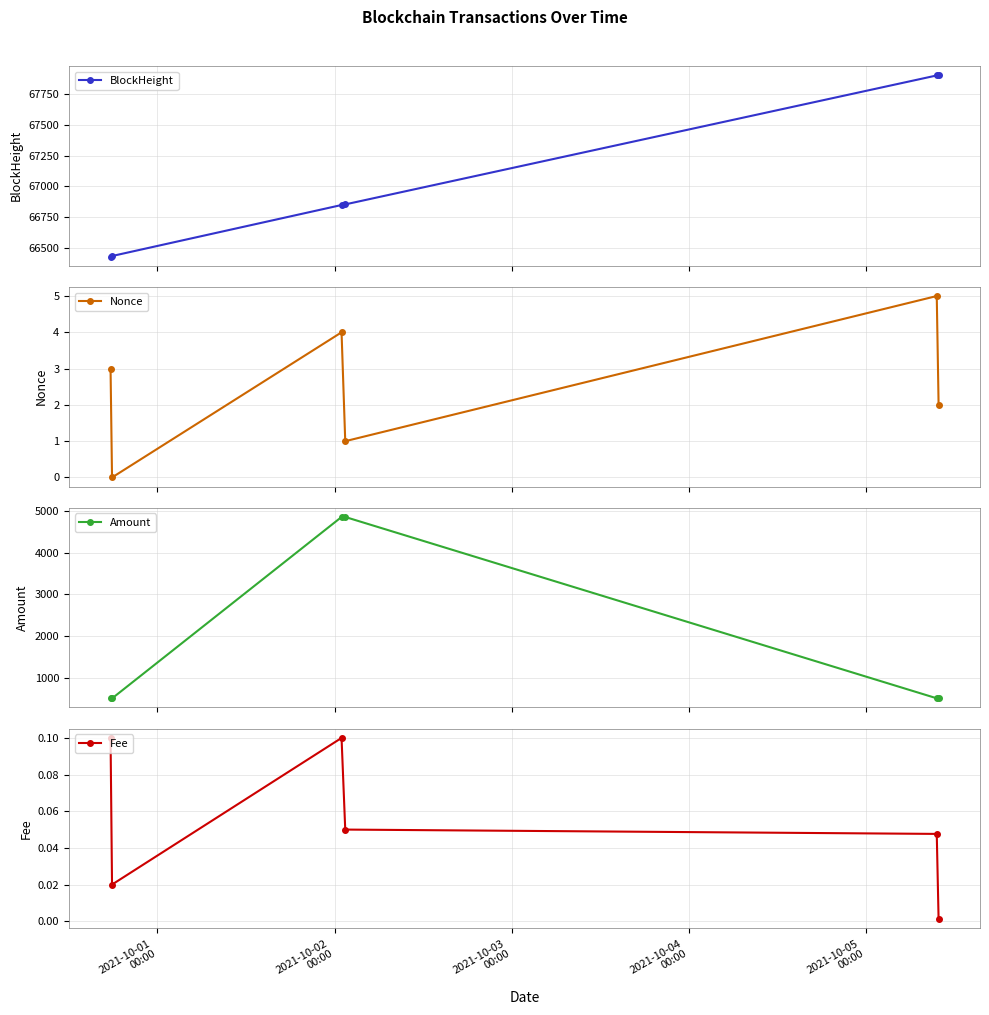

How many values in the Amount series are below 501?

2